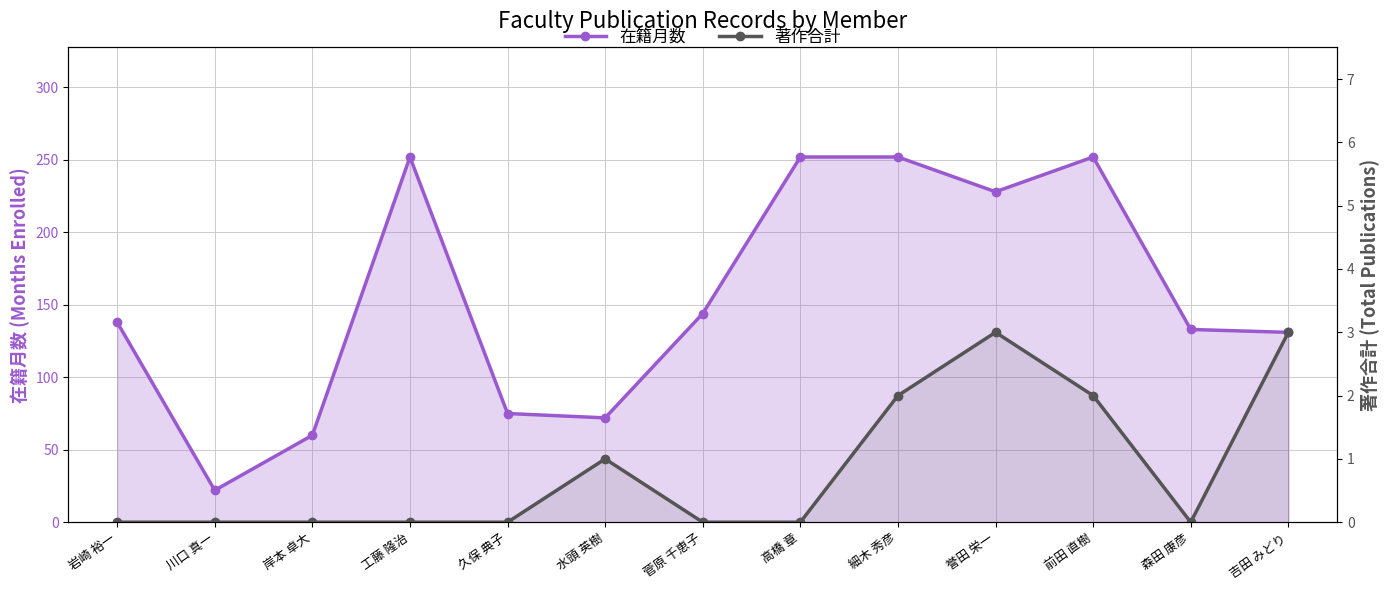

What is the difference between the 在籍月数 values at 吉田 みどり and 細木 秀彦?

121